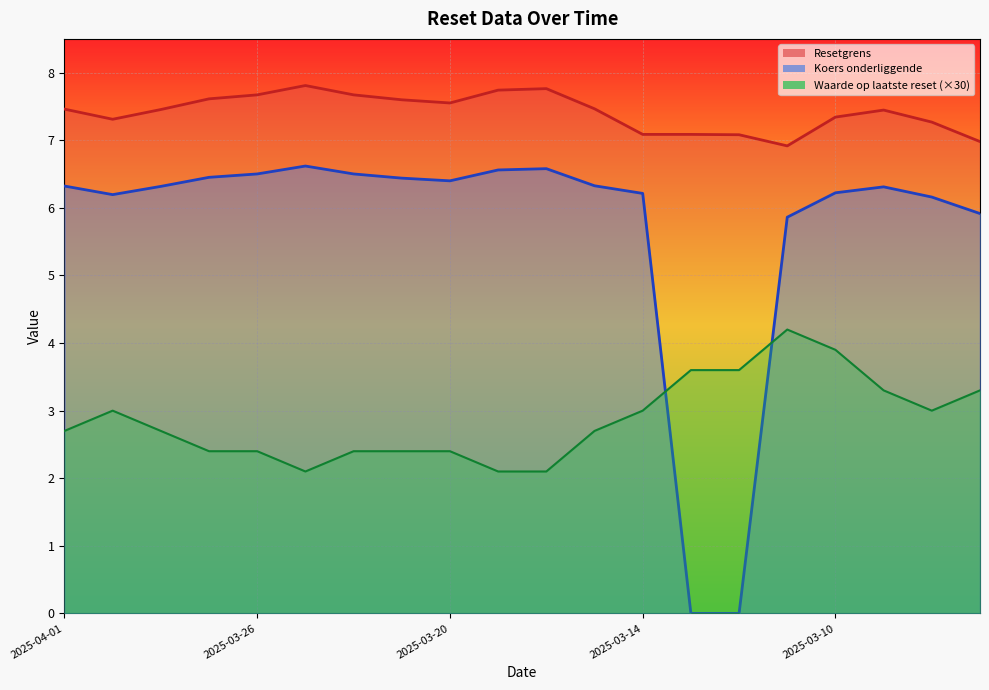

What are all the series names shown in the legend?

Resetgrens, Koers onderliggende, Waarde op laatste reset (×30)